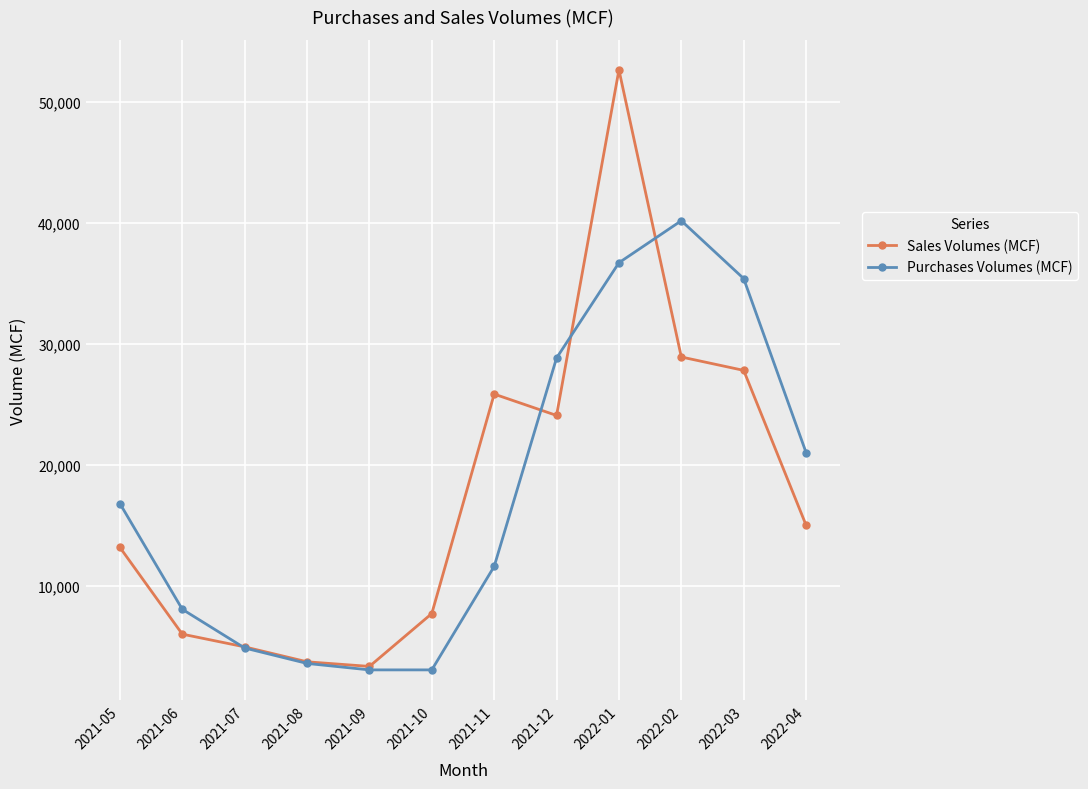

At how many categories does at least one series exceed 32188?

3